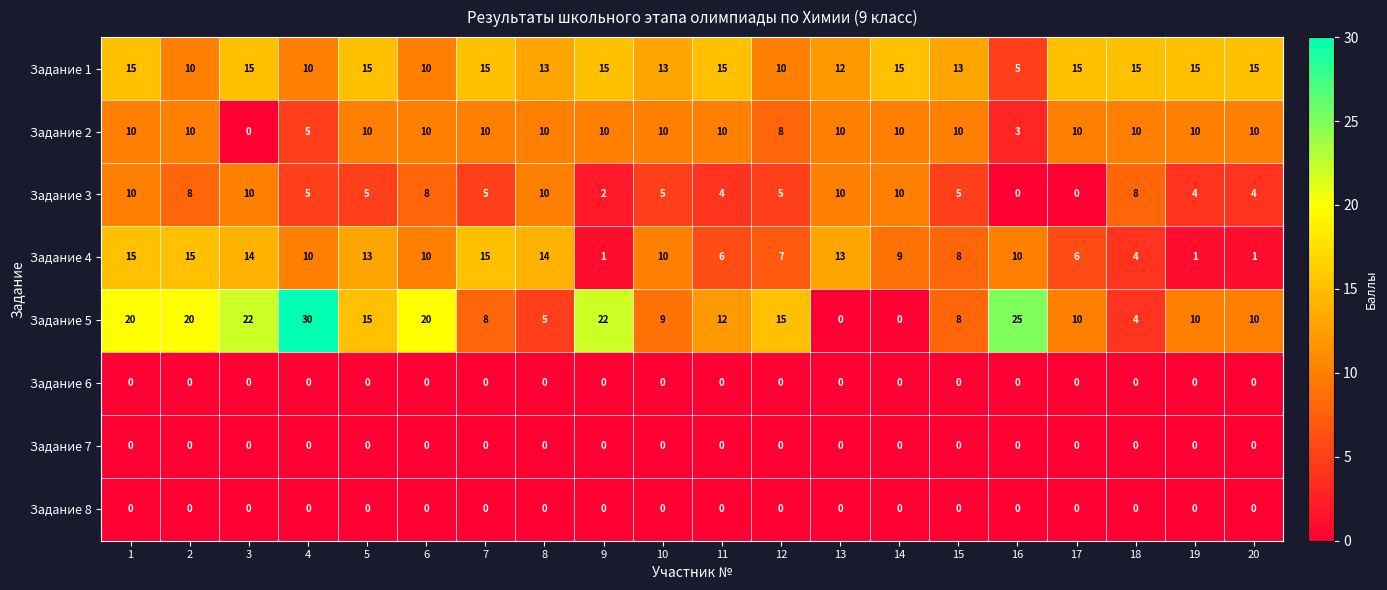

How many values in the Задание 2 series are below 10?

4